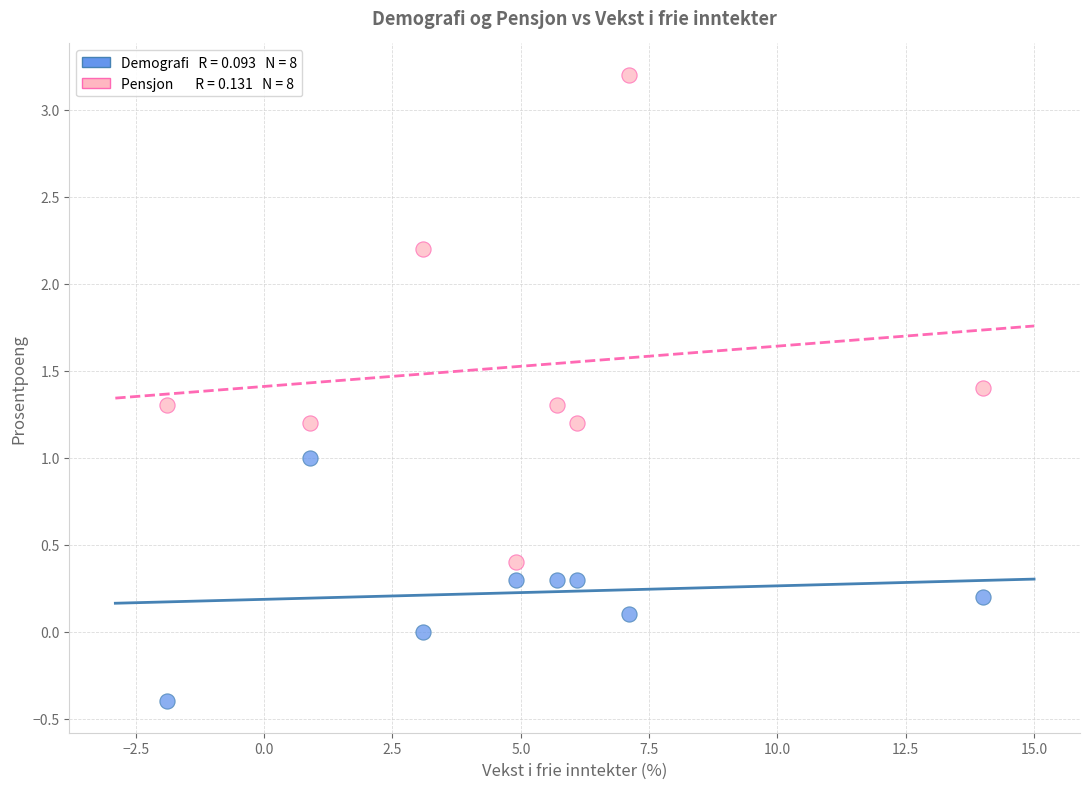

Across all data points, what is the range of X values (max minus min)?

15.9